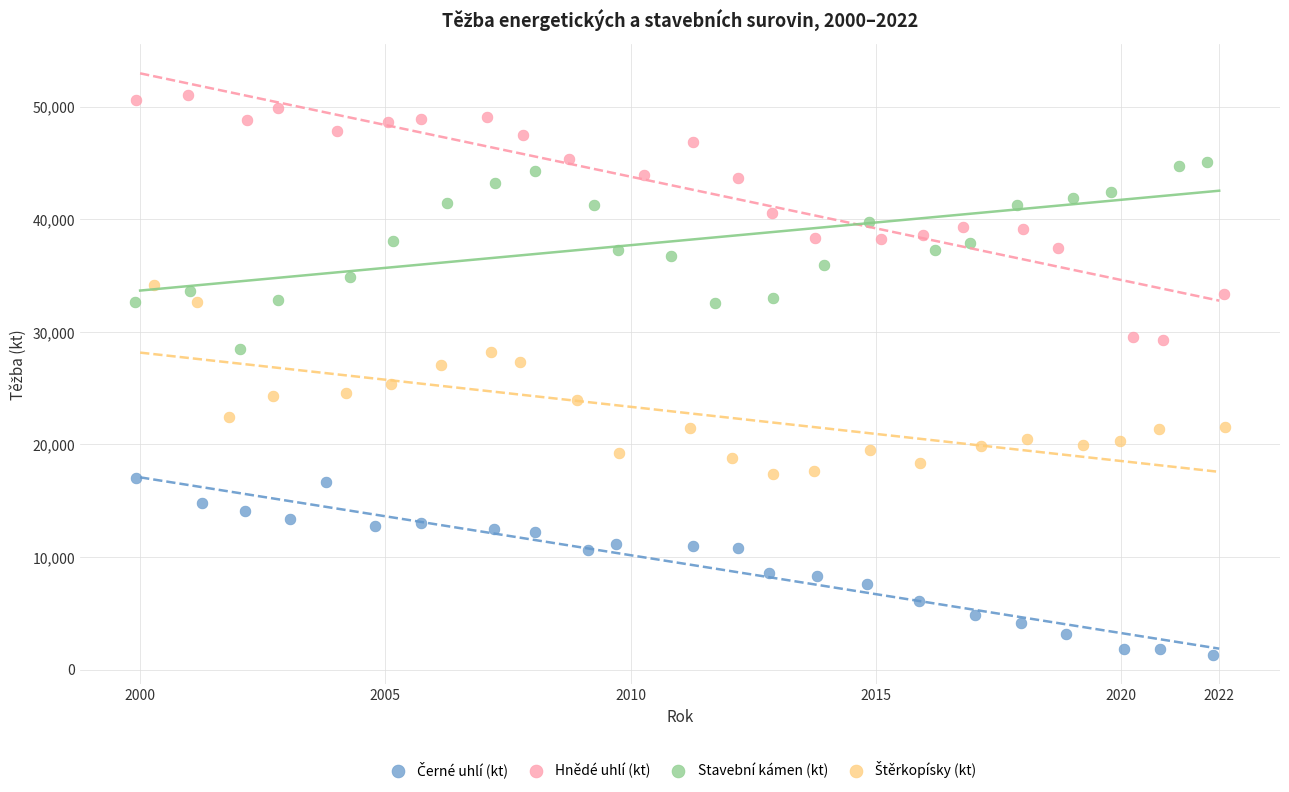

Which series has the largest Y range (max minus min)?

Hnědé uhlí (kt)